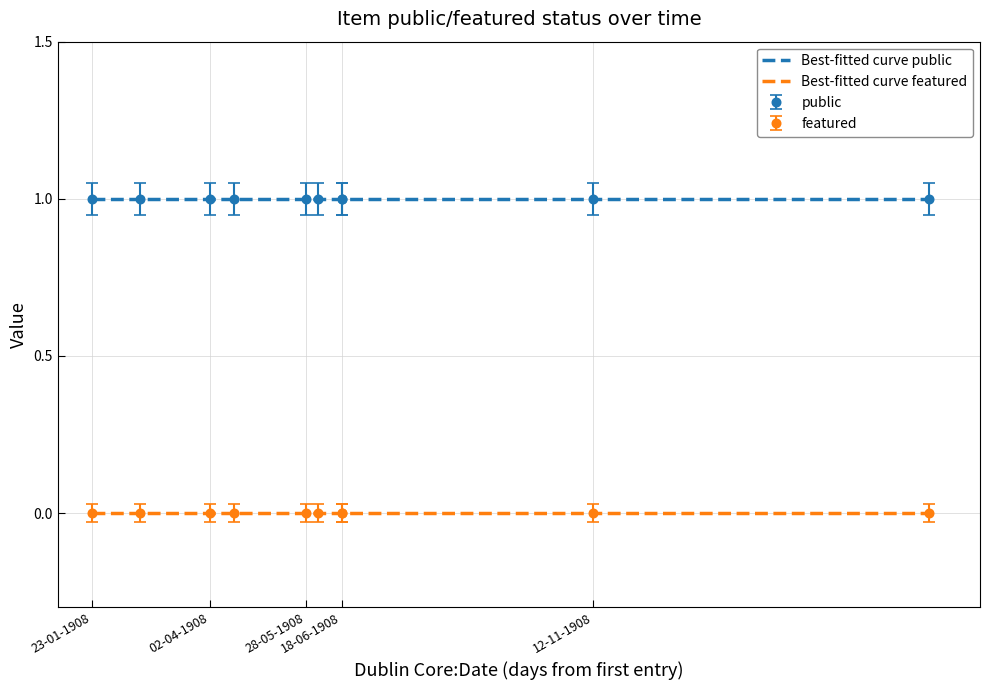

How many lines are shown in the chart?

2